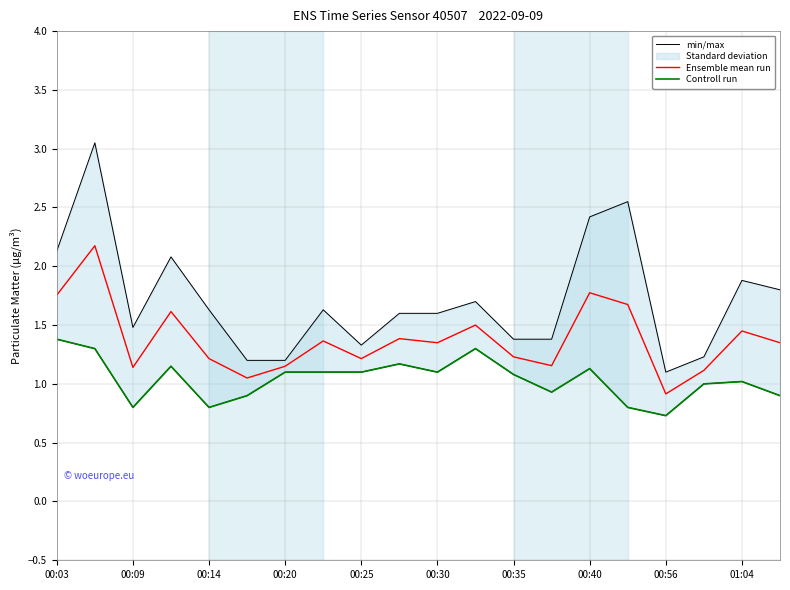

At which label does Ensemble mean run first exceed 1?

00:03